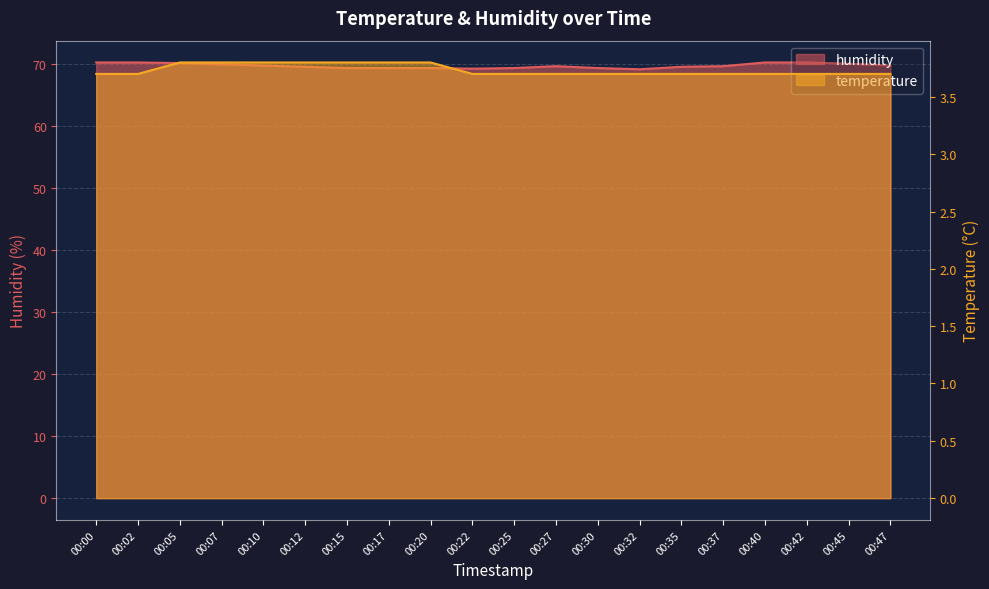

True or false: humidity and temperature cross at least once.

False